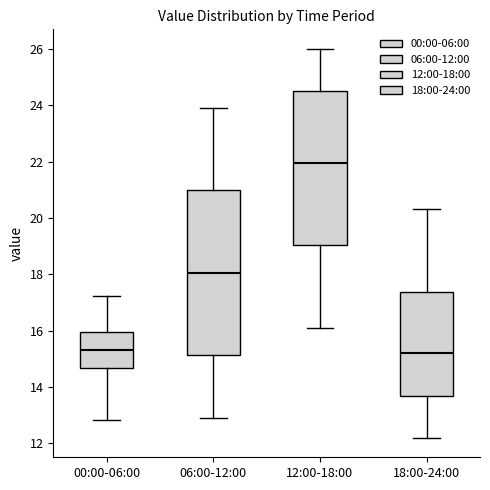

Comparing the boxes themselves (not the whiskers), which one is the tallest?

06:00-12:00